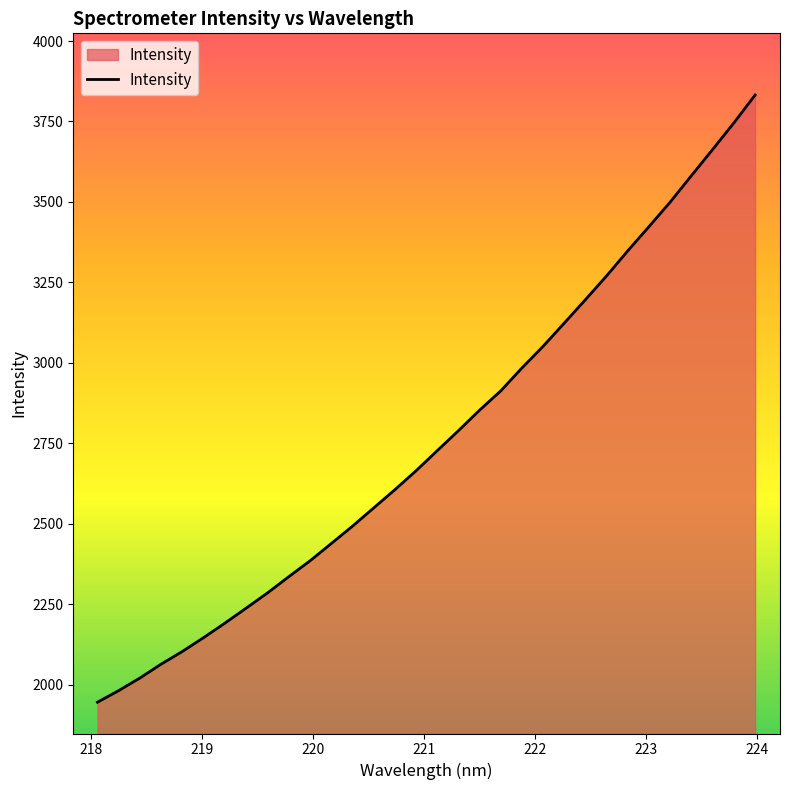

What is the smallest value displayed?

1945.4